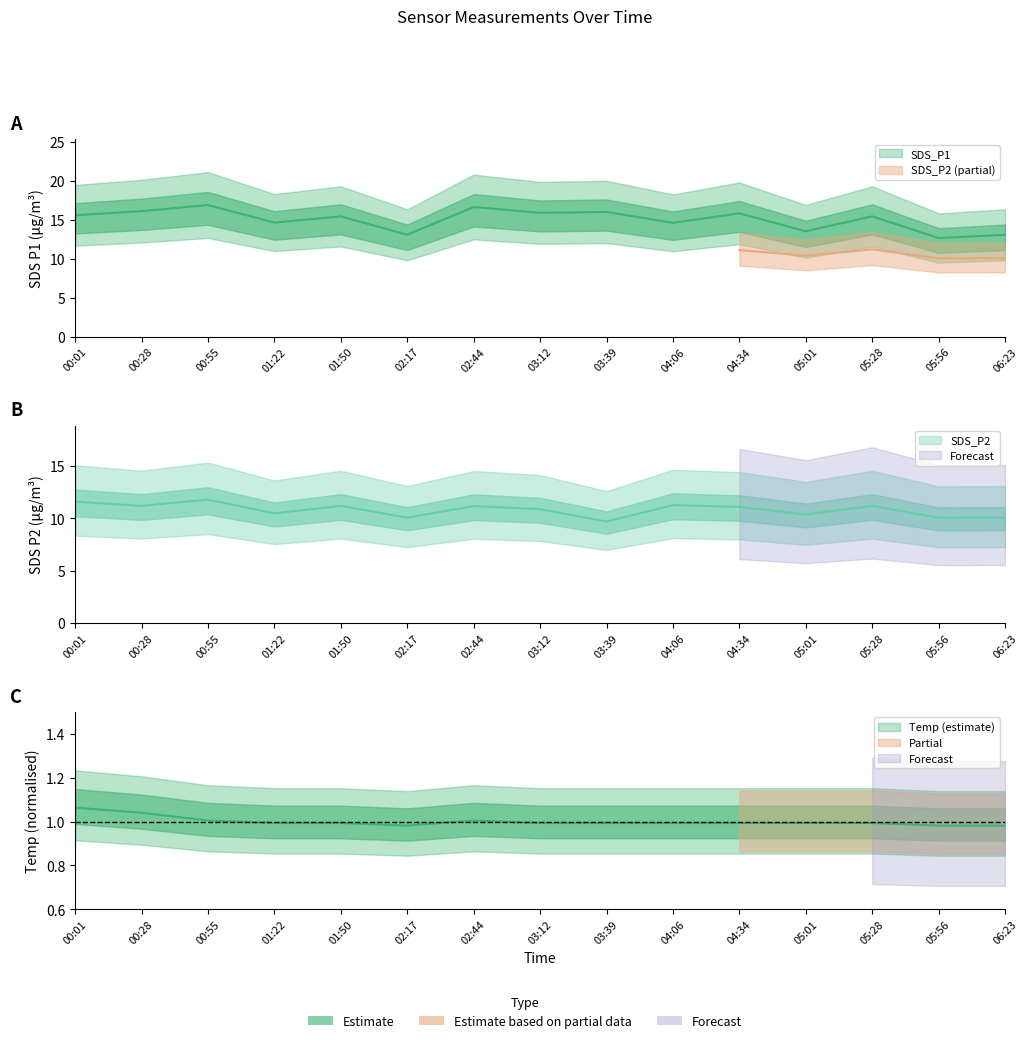

At which label does SDS_P1 first exceed 15?

00:01